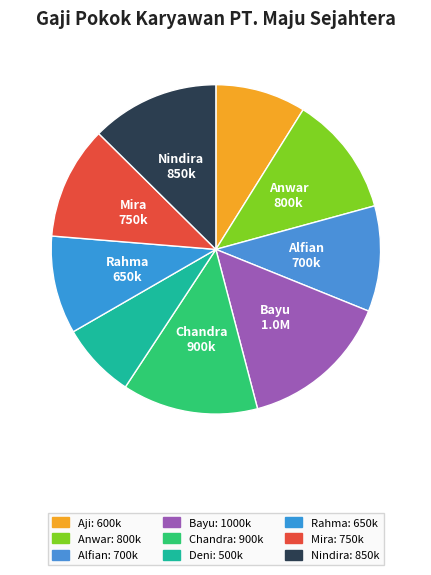

What percentage is the Mira slice, to the nearest percent?

11%